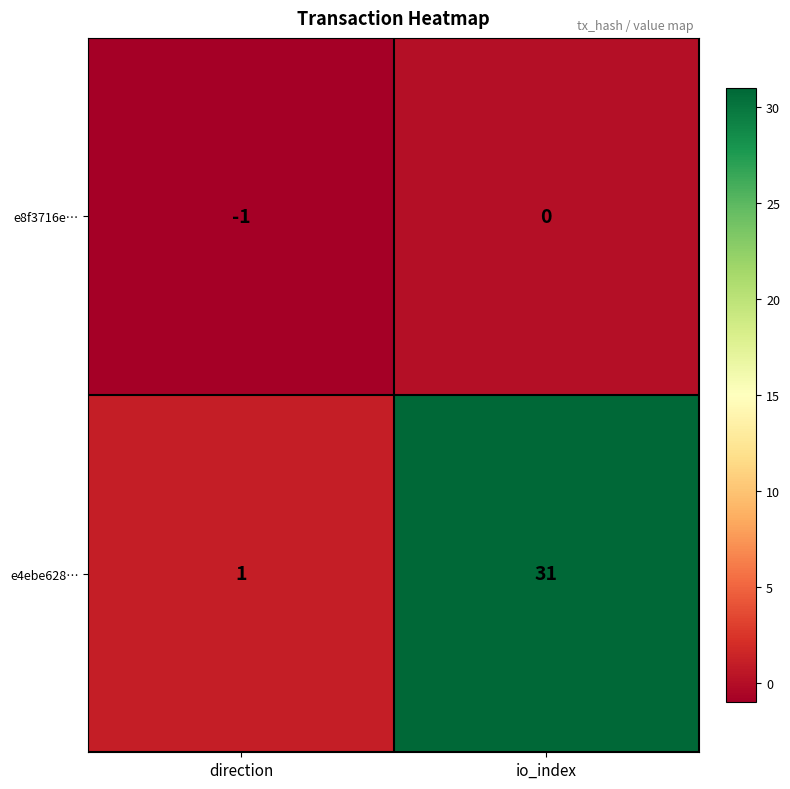

How many values in the e8f3716e… series are below 0?

1